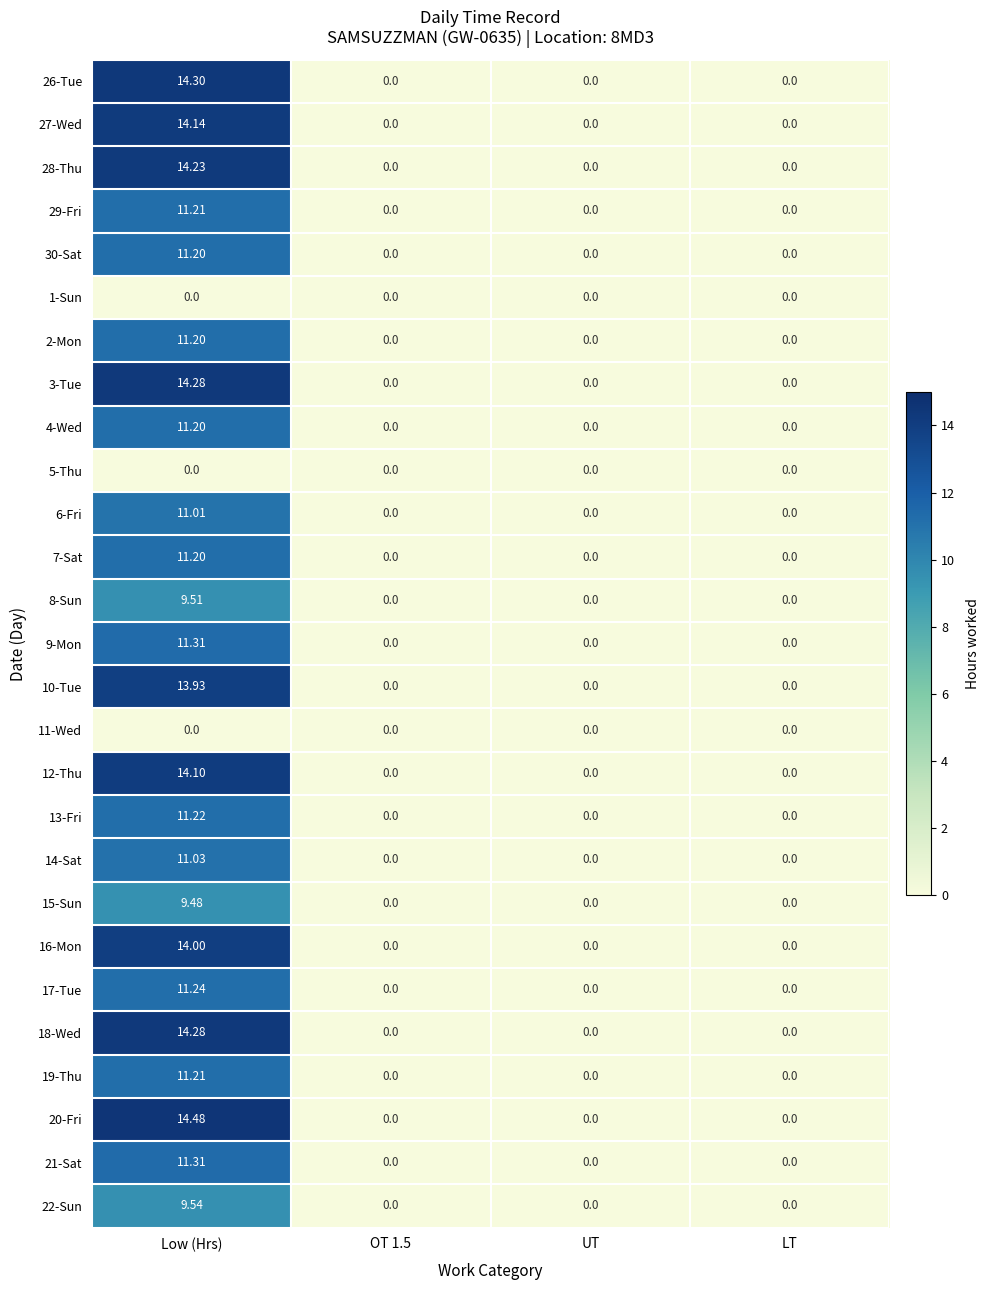

Which category has the highest value in the 7-Sat series?

Low (Hrs)